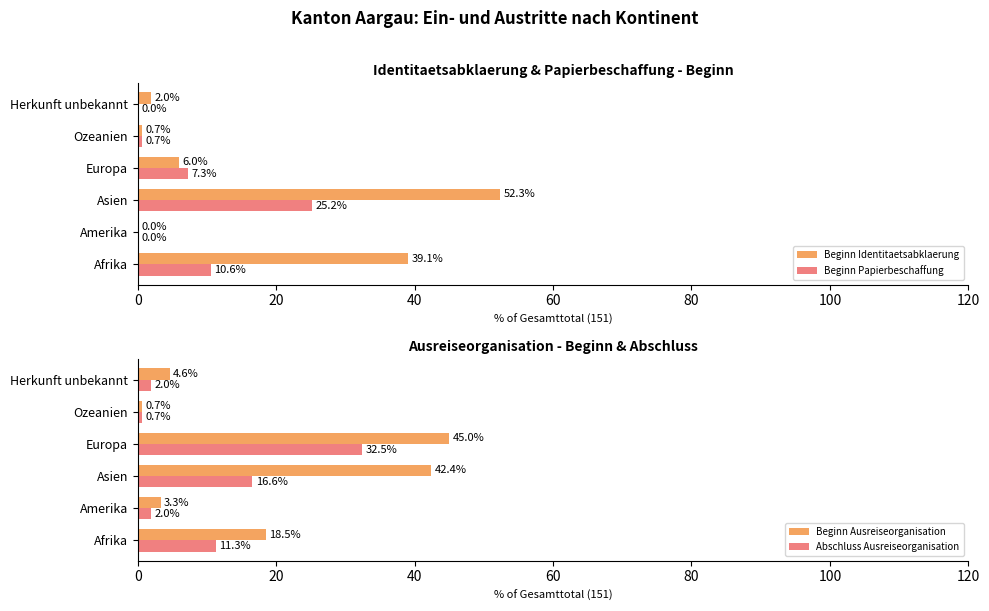

Are the bars grouped side by side (vs. stacked)?

Yes